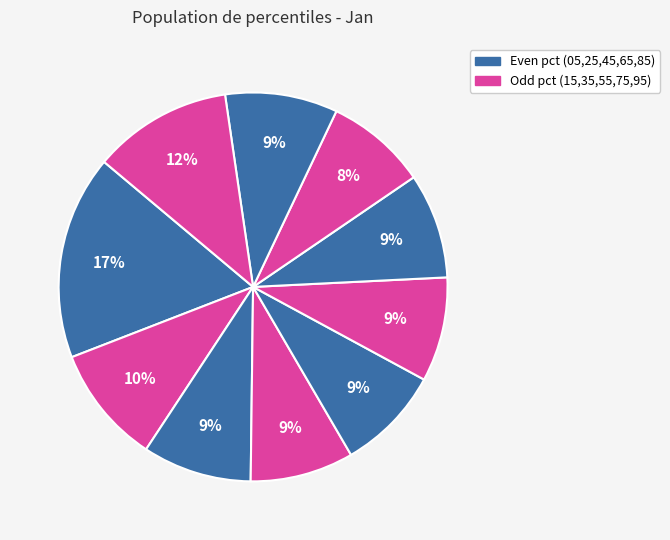

Which category has the biggest portion of the pie?

pct05